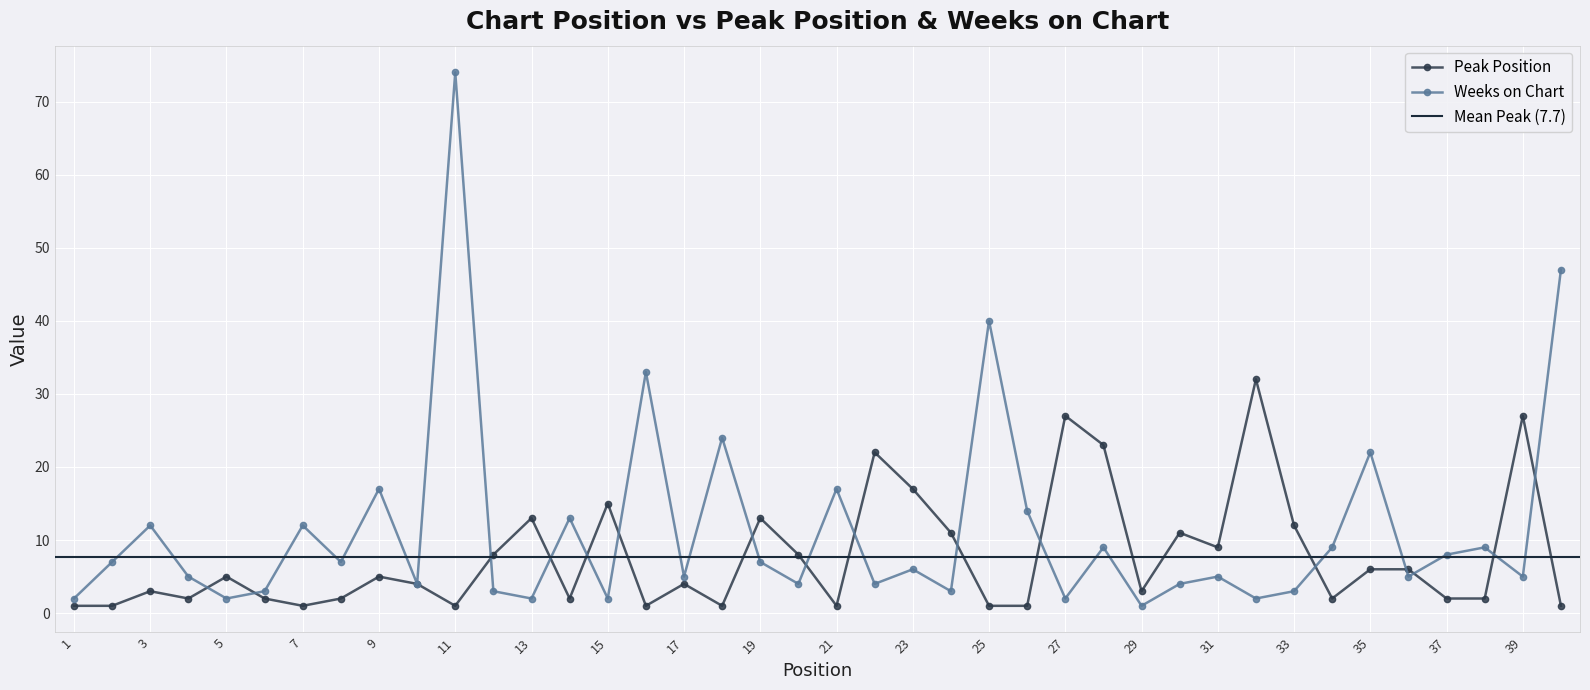

What is the difference between the second highest and minimum values in the Weeks on Chart series?

46